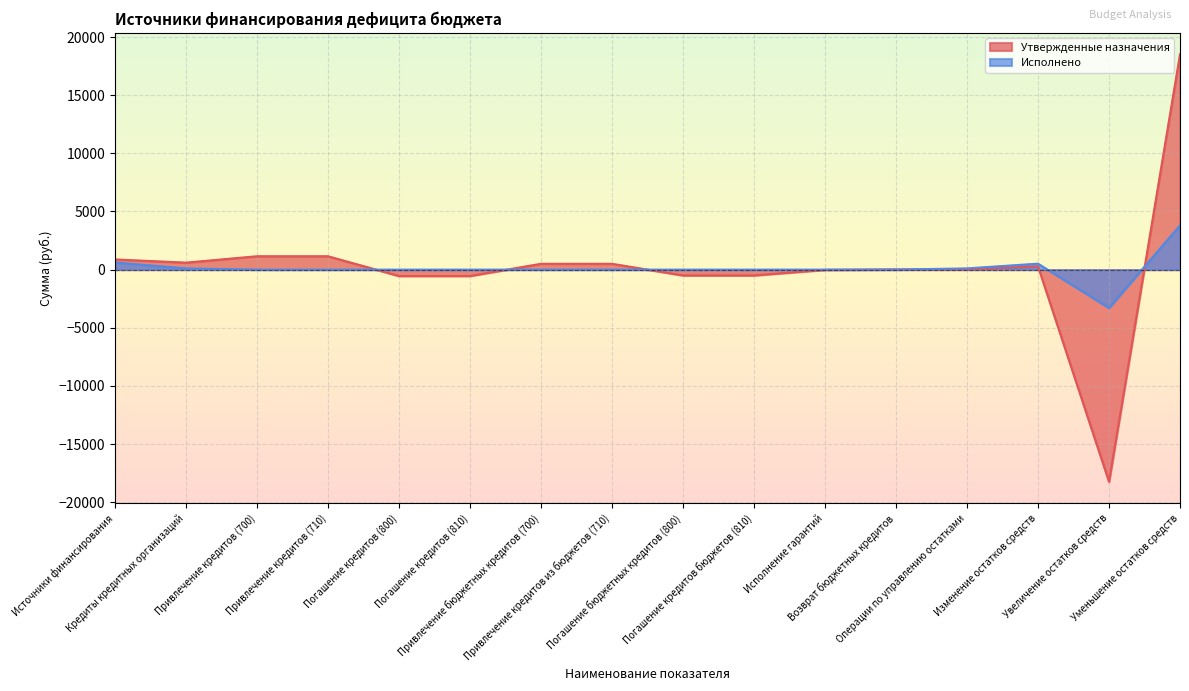

How many values in Утвержденные назначения are above zero?

10